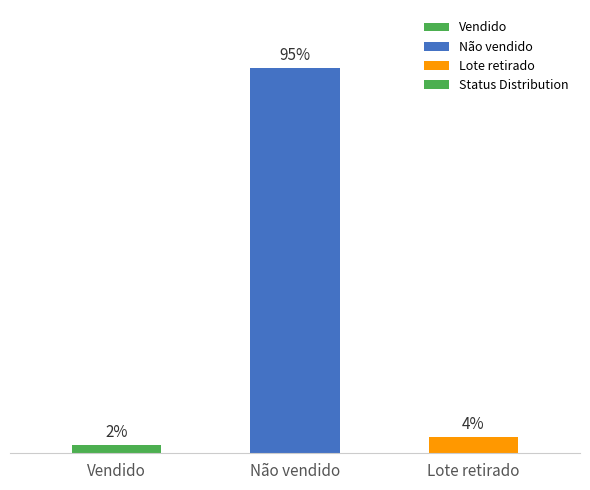

Where is the data nearest to the value 48?

Lote retirado